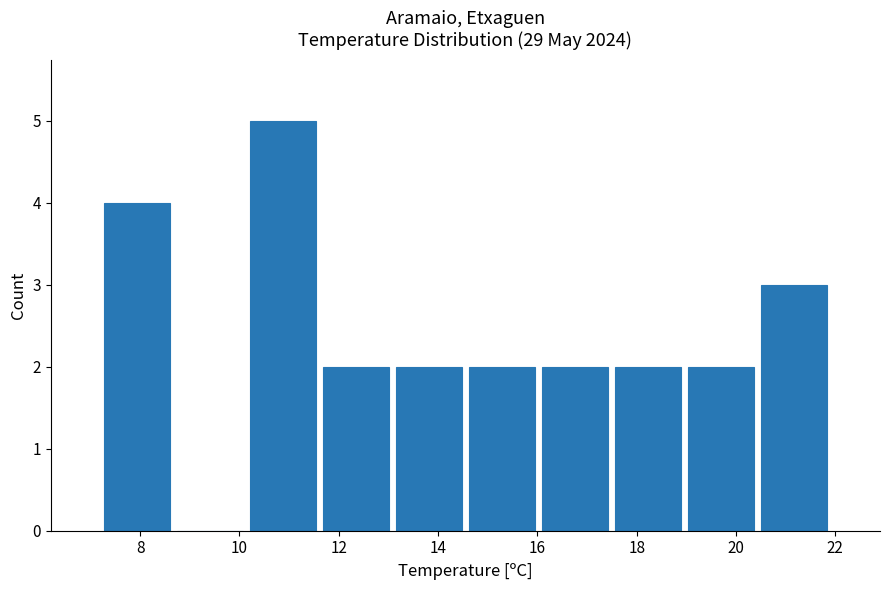

How tall is the bar that spans 19.0 to 20.4 on the x-axis? Neither the bar edges nor the heights are printed on the chart, so give them approximately, as read against the axes.

2